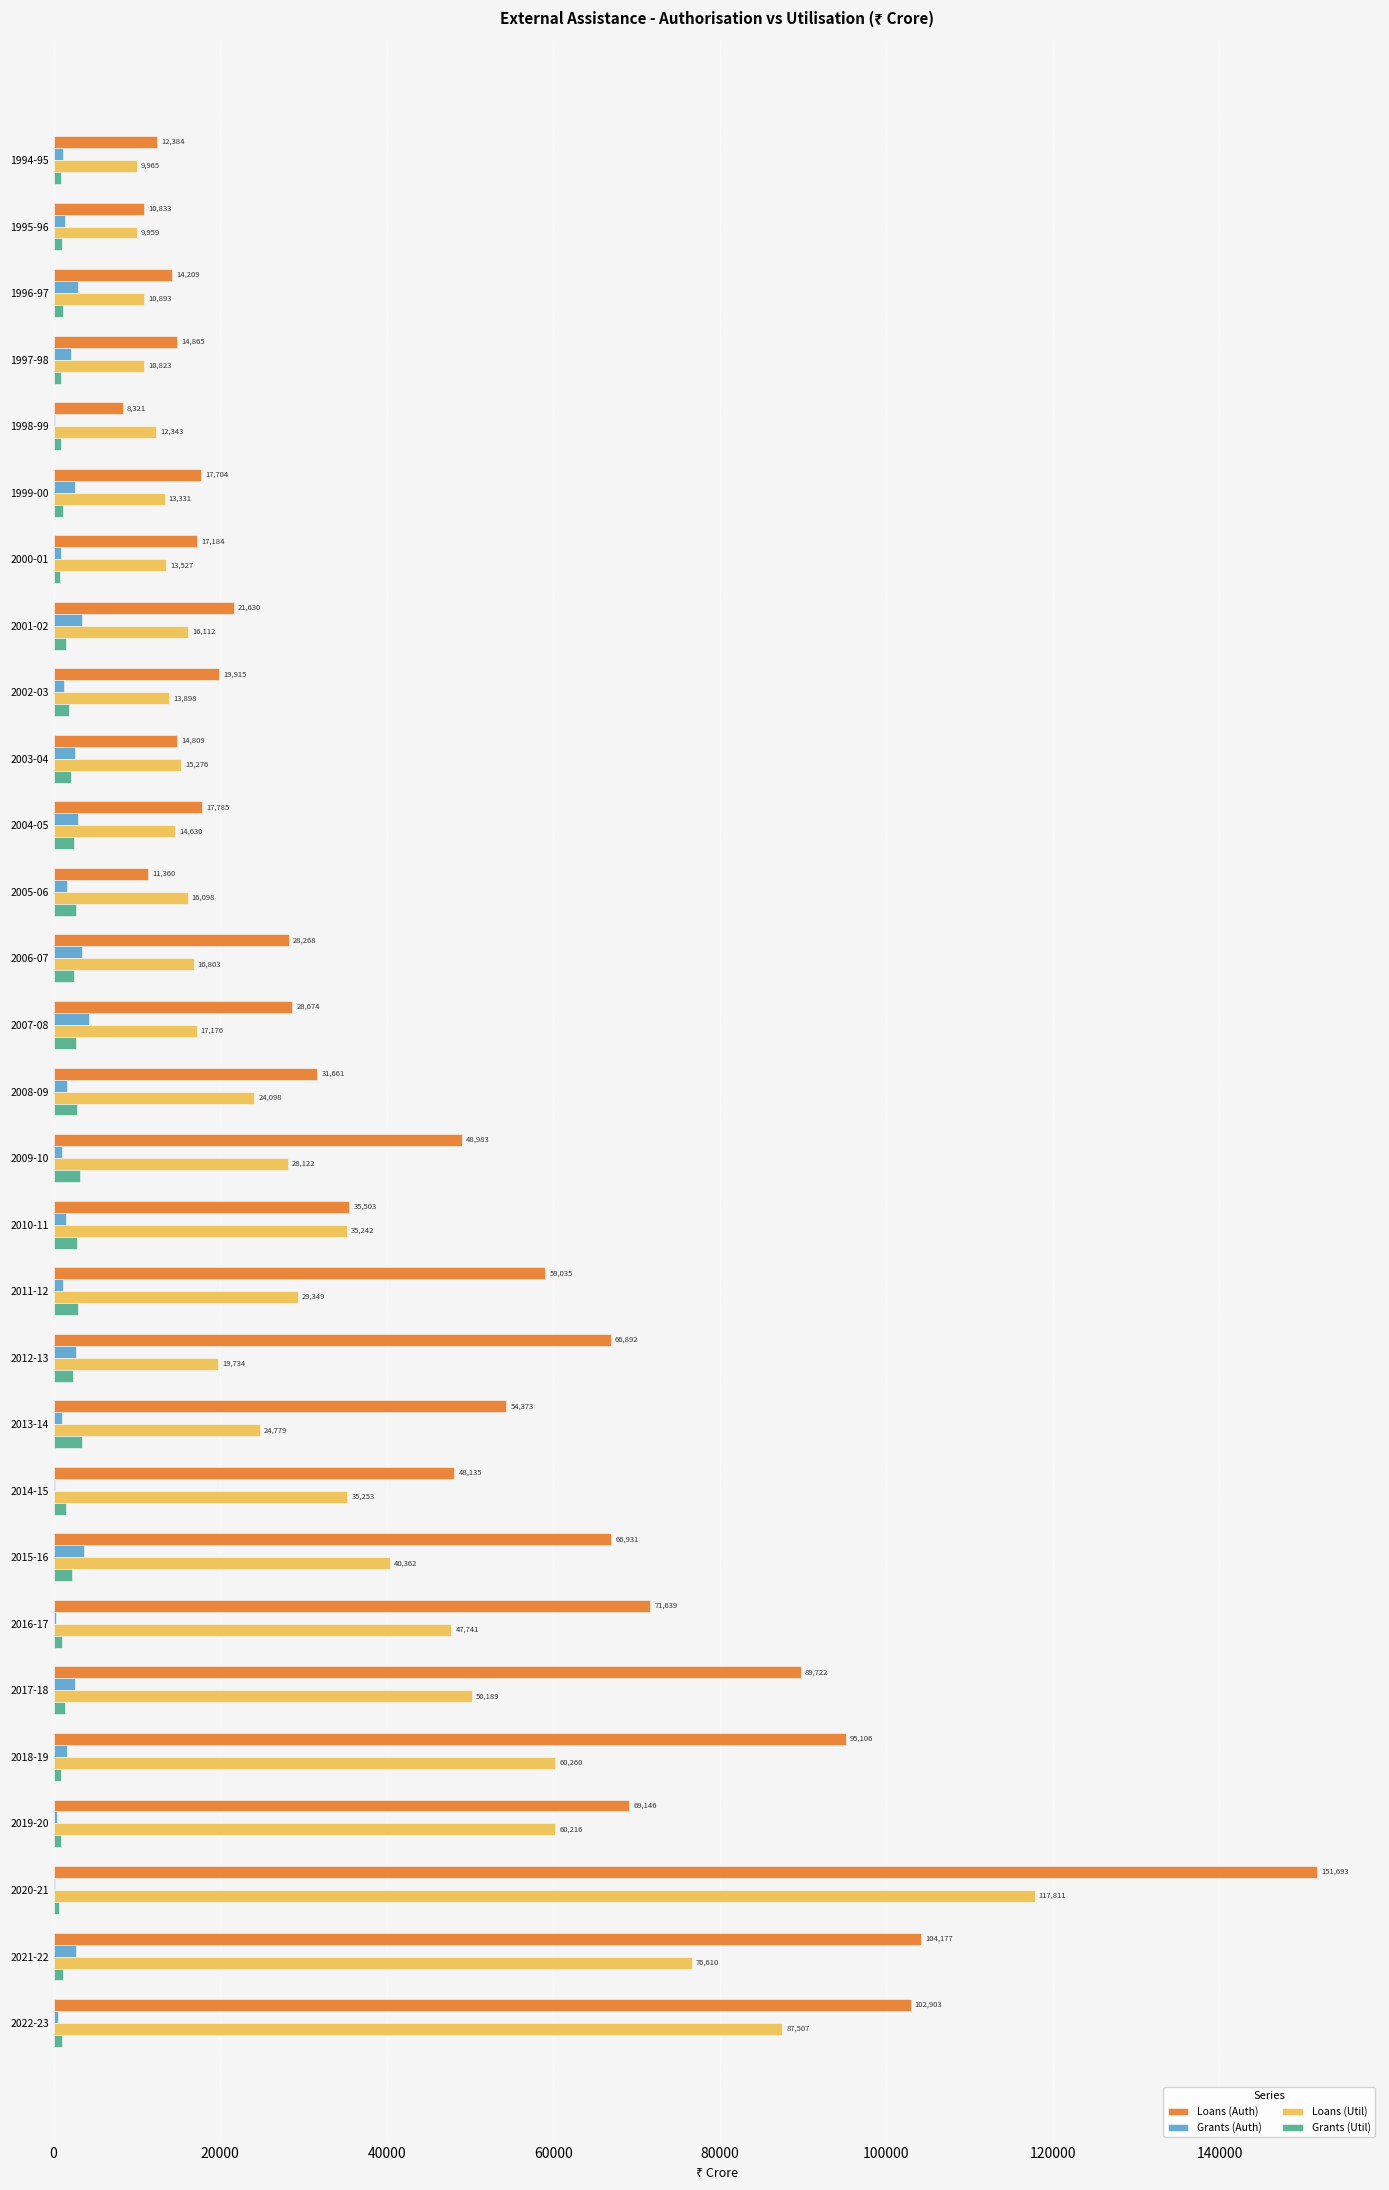

The value of Loans (Util) at 2011-12 is 29349. True or false?

True